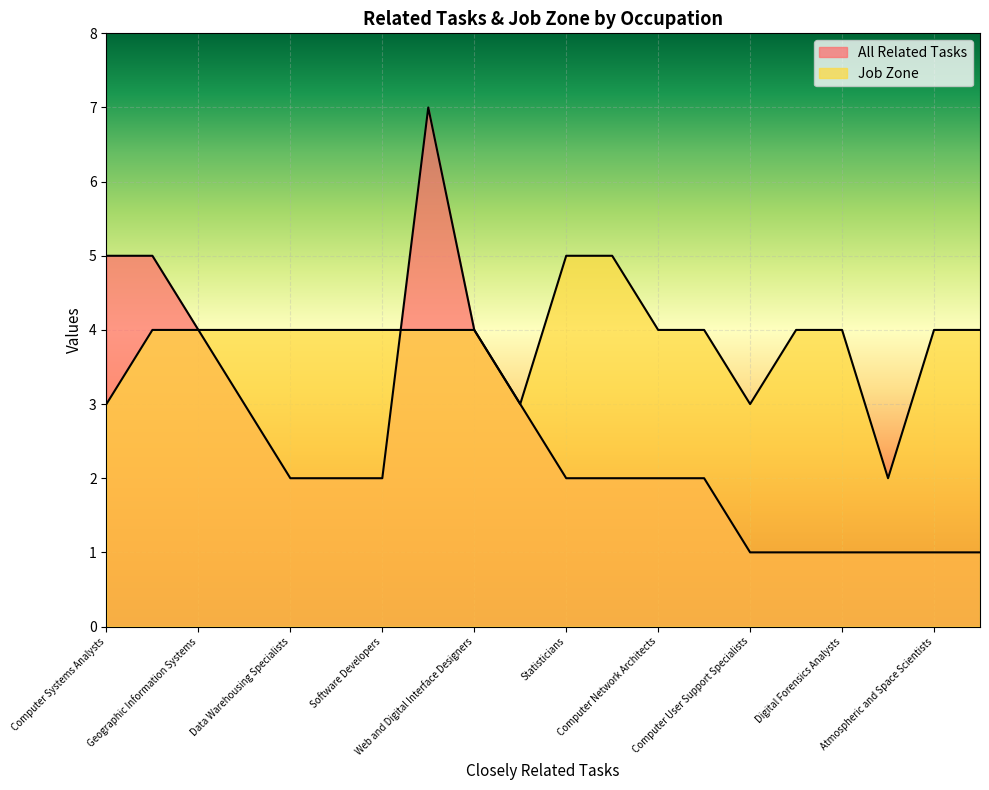

How many data points in All Related Tasks are less than 2?

6